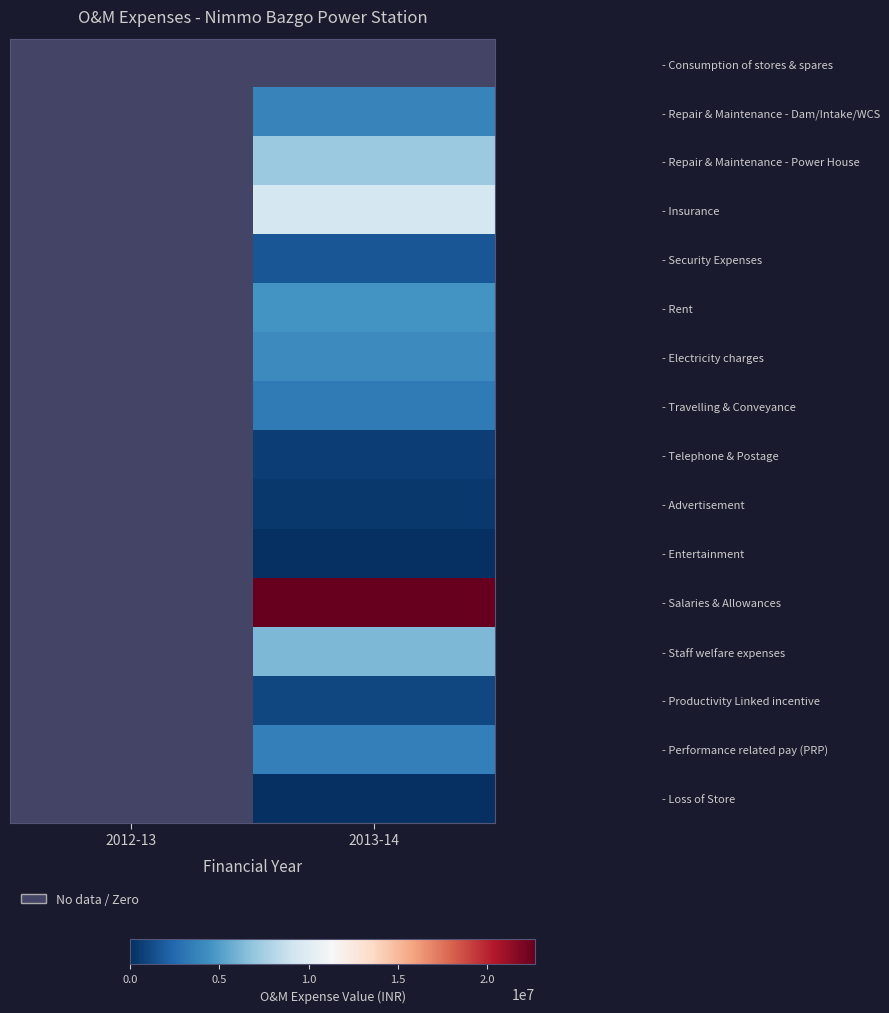

Count the number of data series in this chart.

16